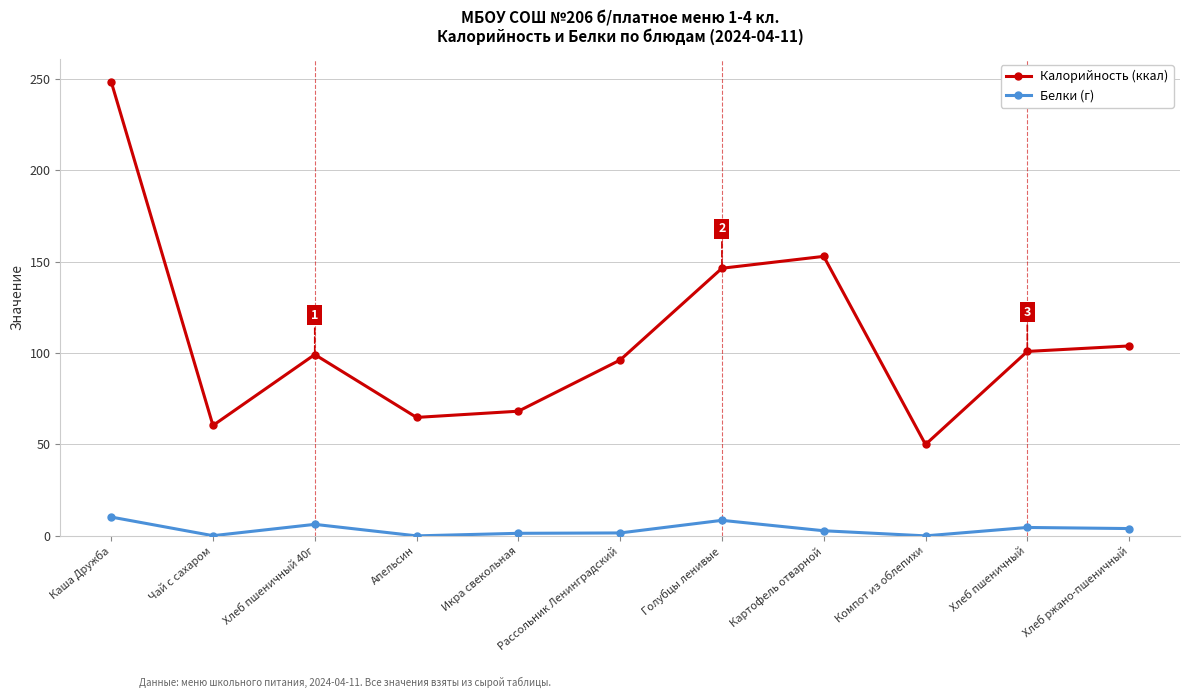

Count the number of categories in the chart.

11